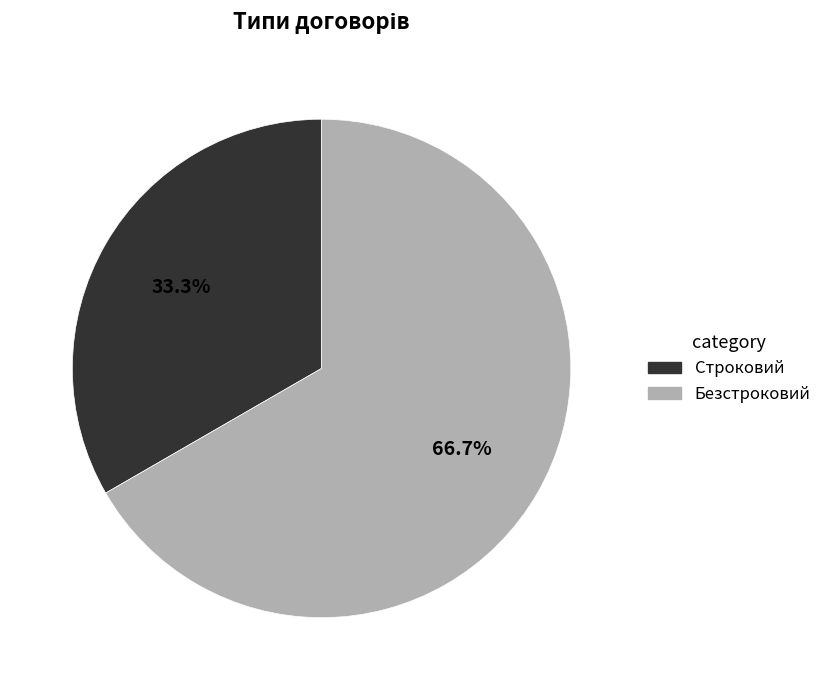

True or false: Строковий accounts for 28% of the total.

False